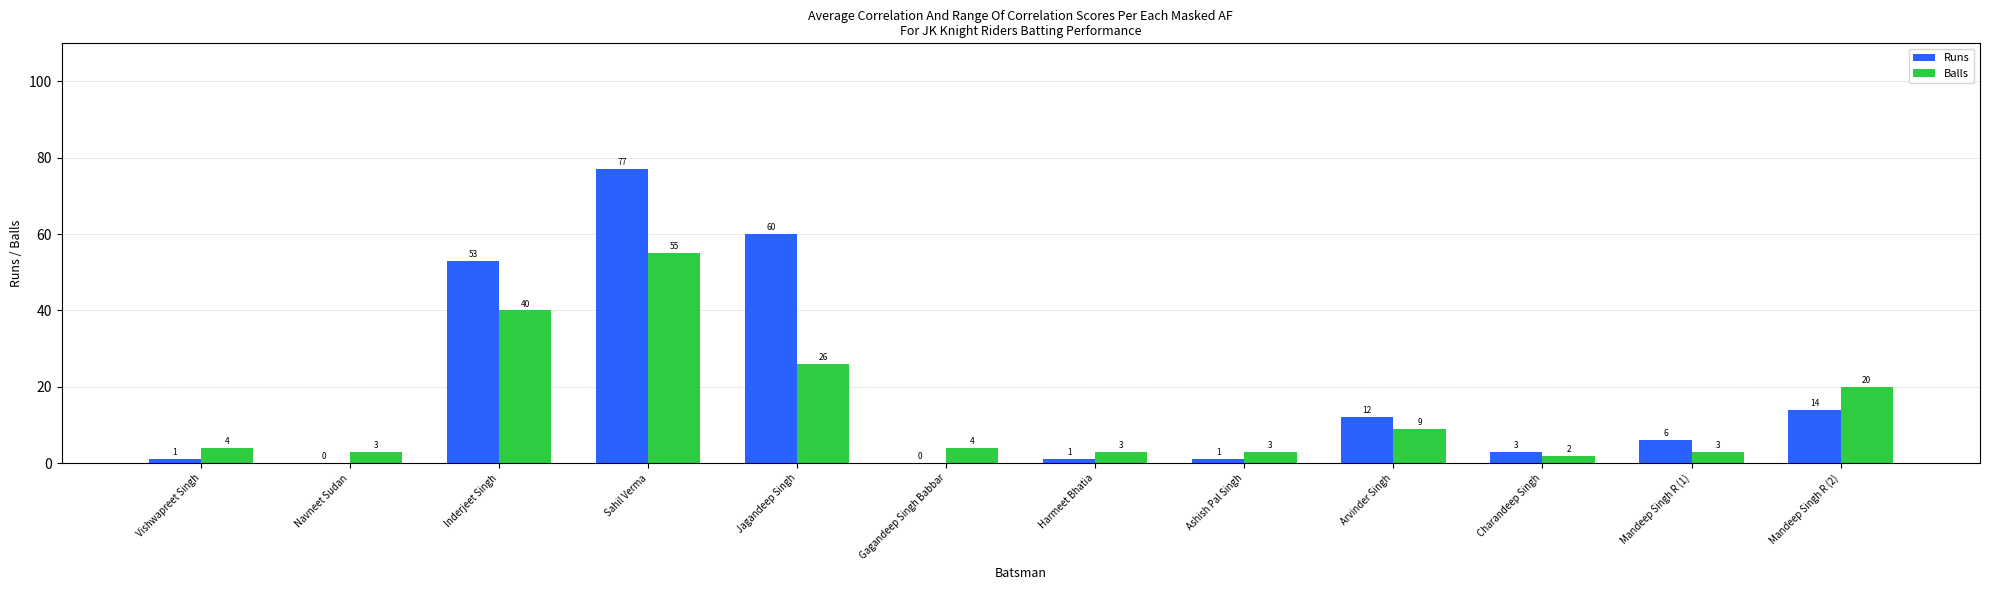

What is the sum of the Runs values at Charandeep Singh and Jagandeep Singh?

63